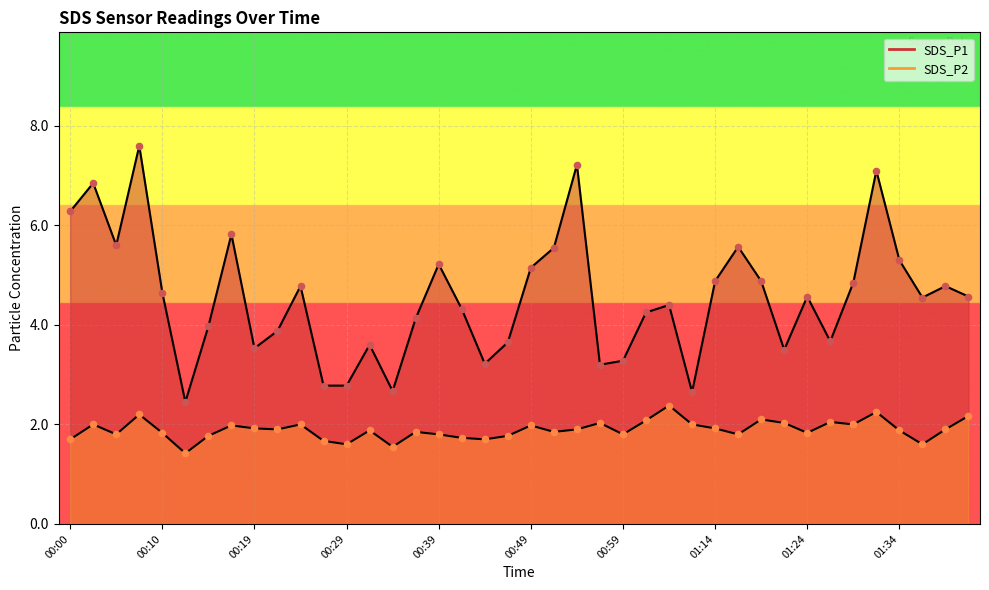

Which series has the largest total across all categories?

SDS_P1